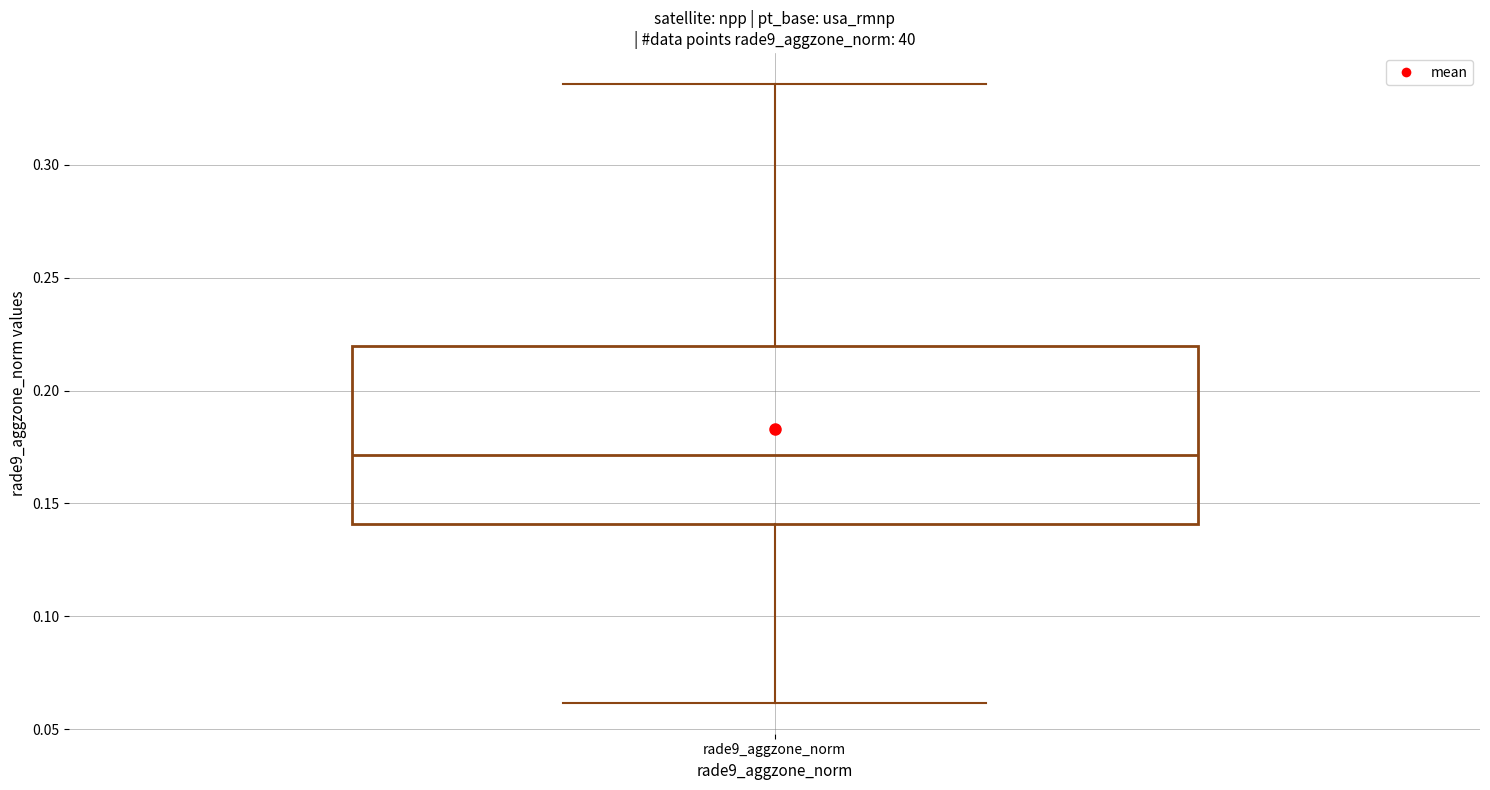

Transcribe this box plot: give where the median line is, the range the box spans, and where the two whiskers end, as read against the y-axis. The values are not printed on the chart, so give them approximately, as read against the axis.

median 0.170, box 0.140 to 0.220, whiskers 0.060 to 0.335